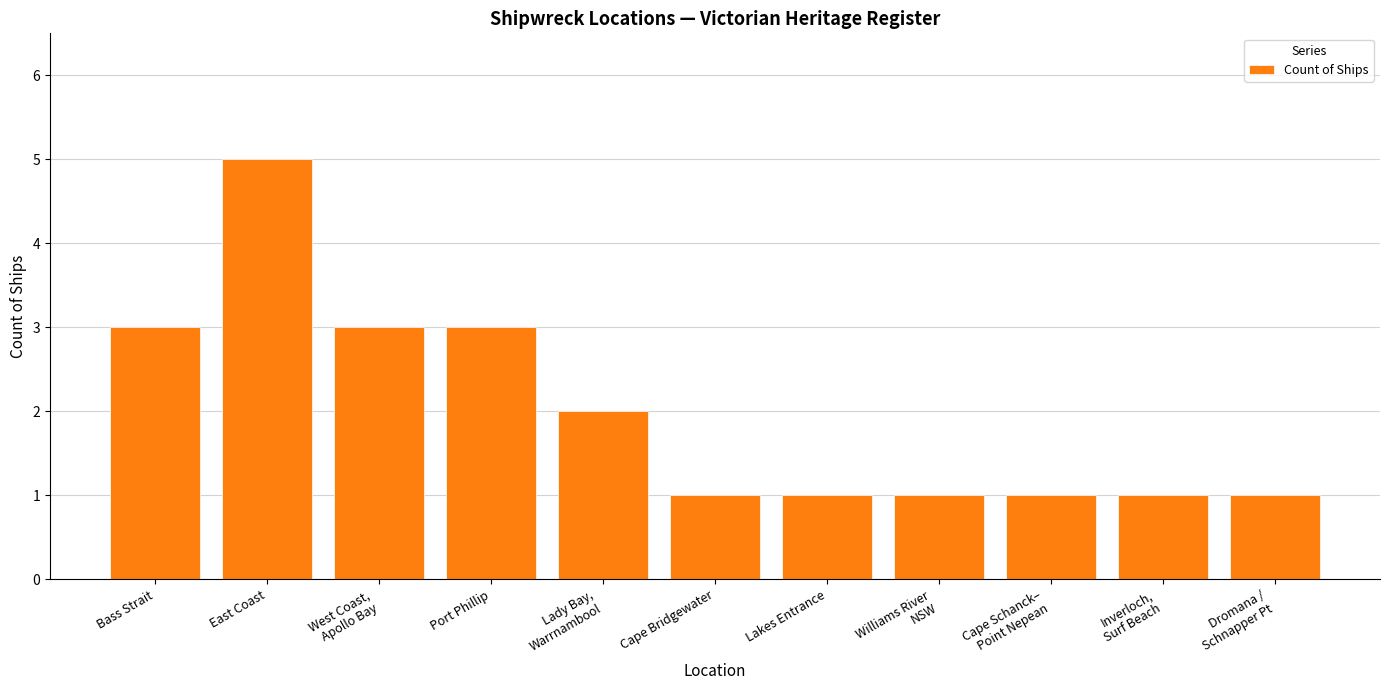

What is the ratio of the value at Cape Bridgewater to the value at Inverloch,
Surf Beach?

1.0